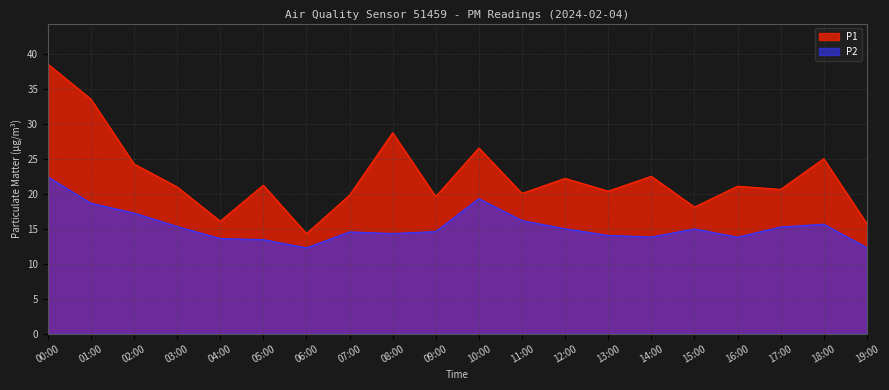

How many series are shown in this chart?

2